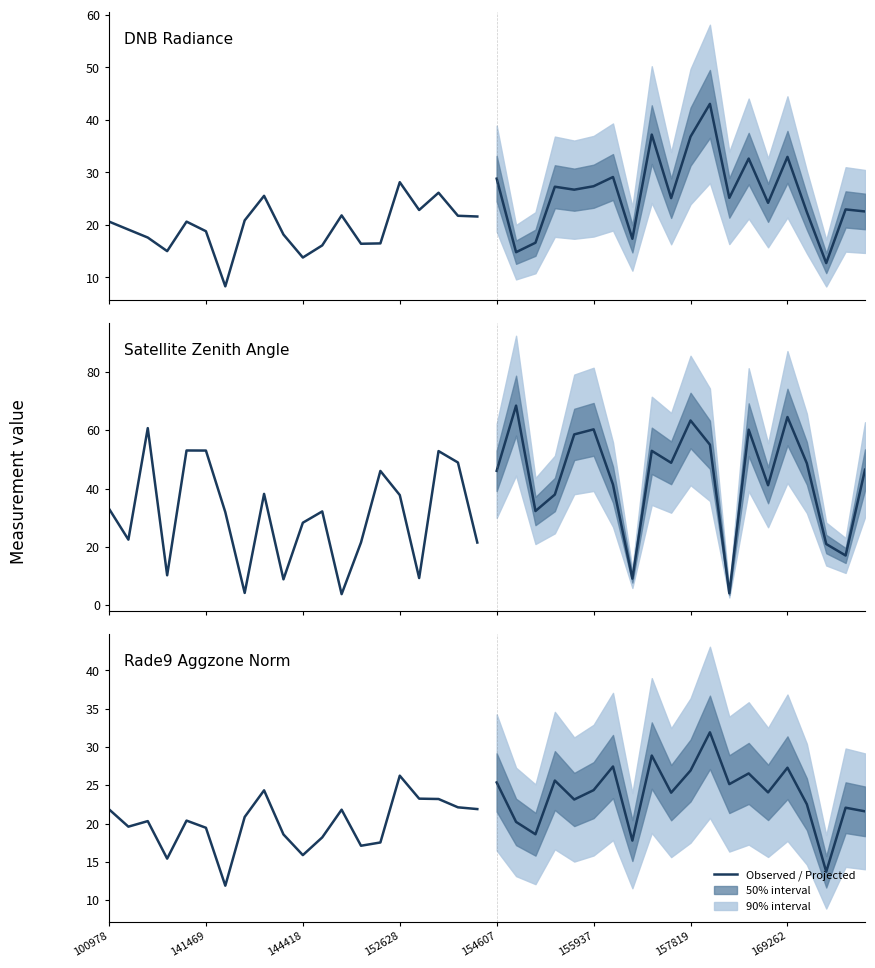

How many values in the projection series exceed 24?

12